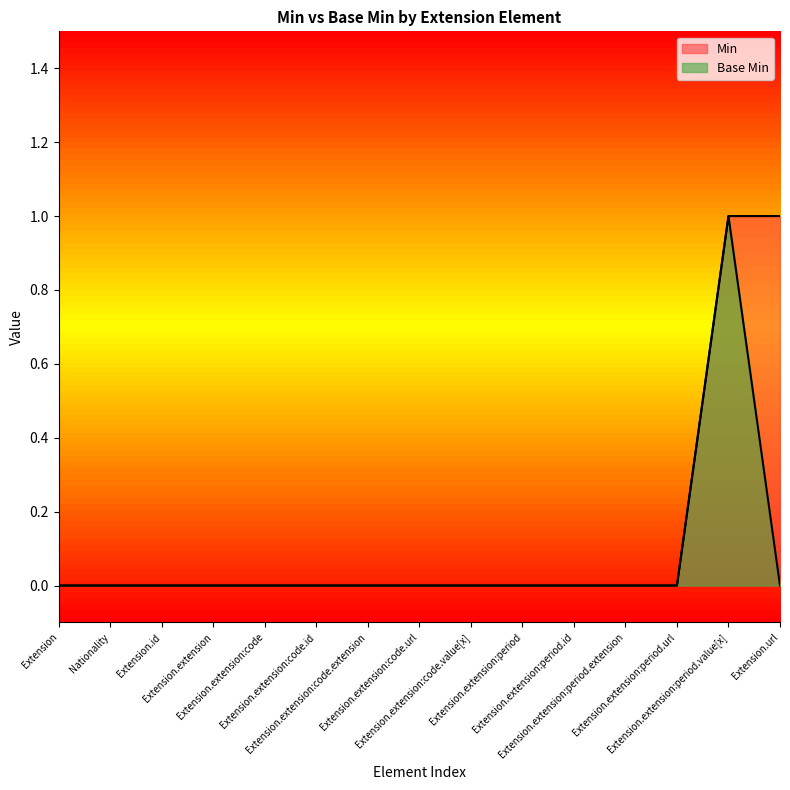

How many distinct data groups are displayed?

2